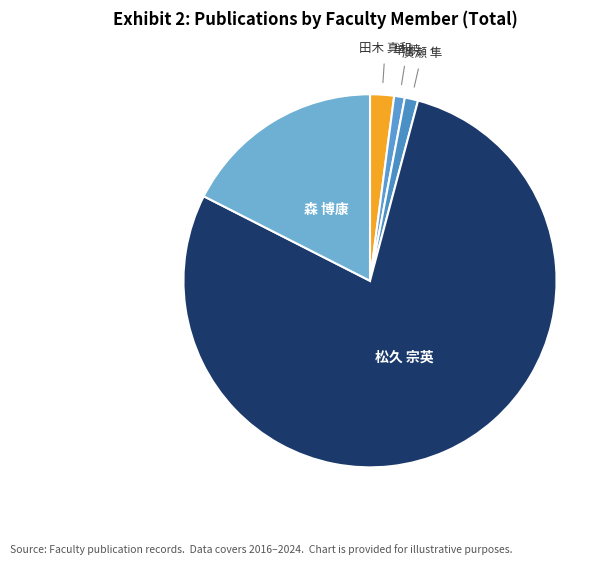

Is there a majority slice in this chart?

Yes